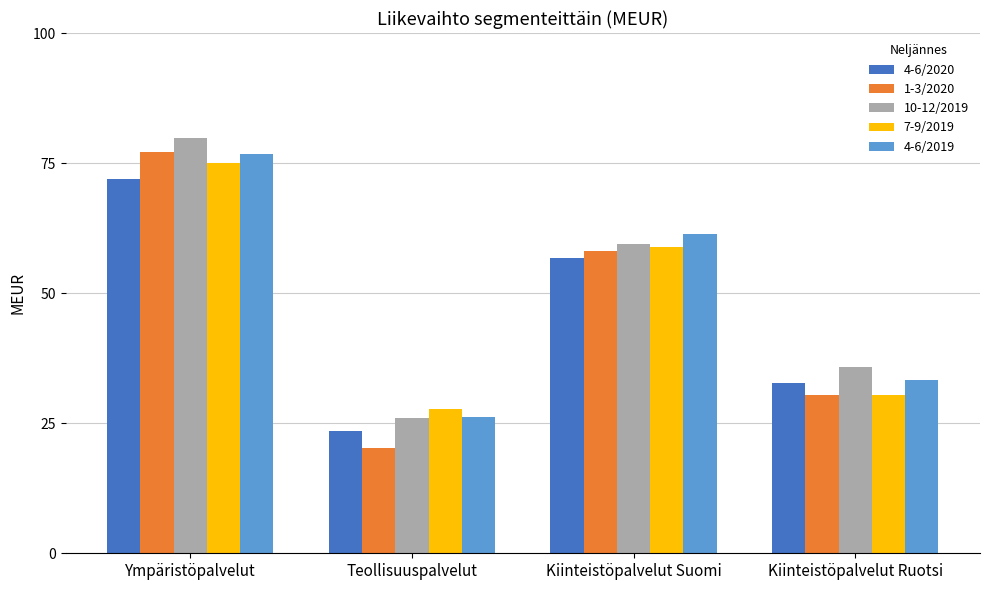

Reading left to right, list all the values displayed in this chart.

4-6/2020: Ympäristöpalvelut=71.9	Teollisuuspalvelut=23.4	Kiinteistöpalvelut Suomi=56.7	Kiinteistöpalvelut Ruotsi=32.7
1-3/2020: Ympäristöpalvelut=77.1	Teollisuuspalvelut=20.2	Kiinteistöpalvelut Suomi=58.2	Kiinteistöpalvelut Ruotsi=30.3
10-12/2019: Ympäristöpalvelut=79.8	Teollisuuspalvelut=26.0	Kiinteistöpalvelut Suomi=59.4	Kiinteistöpalvelut Ruotsi=35.8
7-9/2019: Ympäristöpalvelut=75.0	Teollisuuspalvelut=27.7	Kiinteistöpalvelut Suomi=59.0	Kiinteistöpalvelut Ruotsi=30.5
4-6/2019: Ympäristöpalvelut=76.8	Teollisuuspalvelut=26.2	Kiinteistöpalvelut Suomi=61.3	Kiinteistöpalvelut Ruotsi=33.4